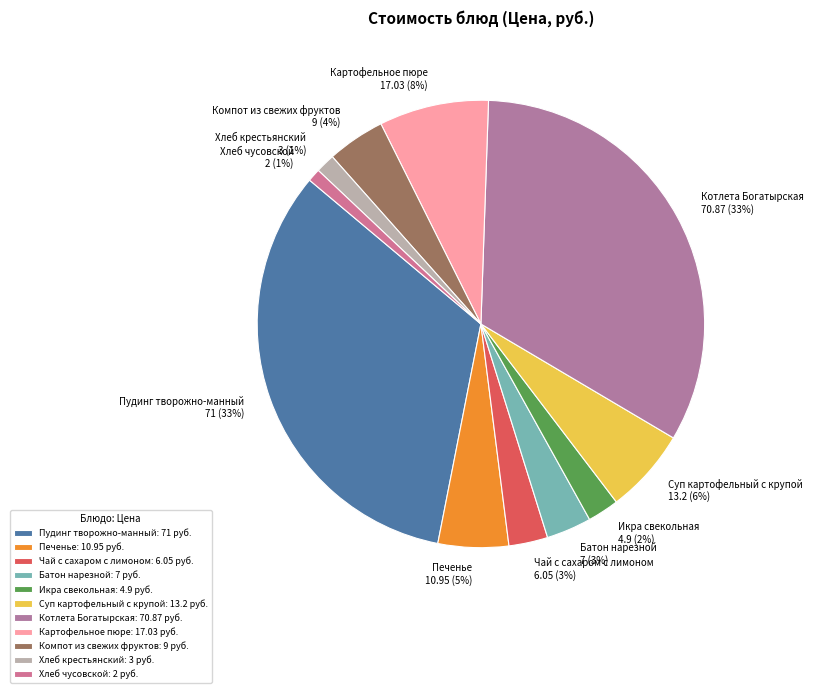

What percentage is the Хлеб крестьянский slice, to the nearest percent?

1%